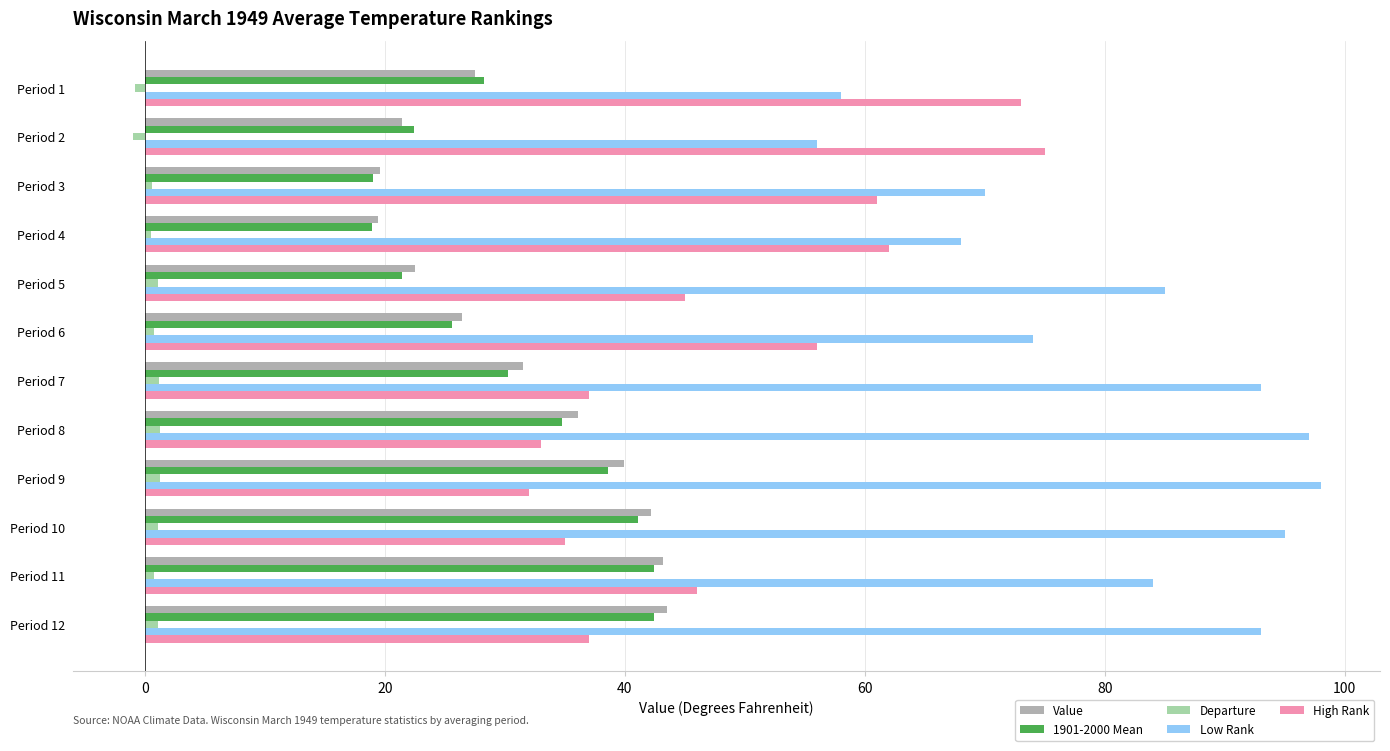

What is the difference between the maximum and minimum values in the High Rank series?

43.0